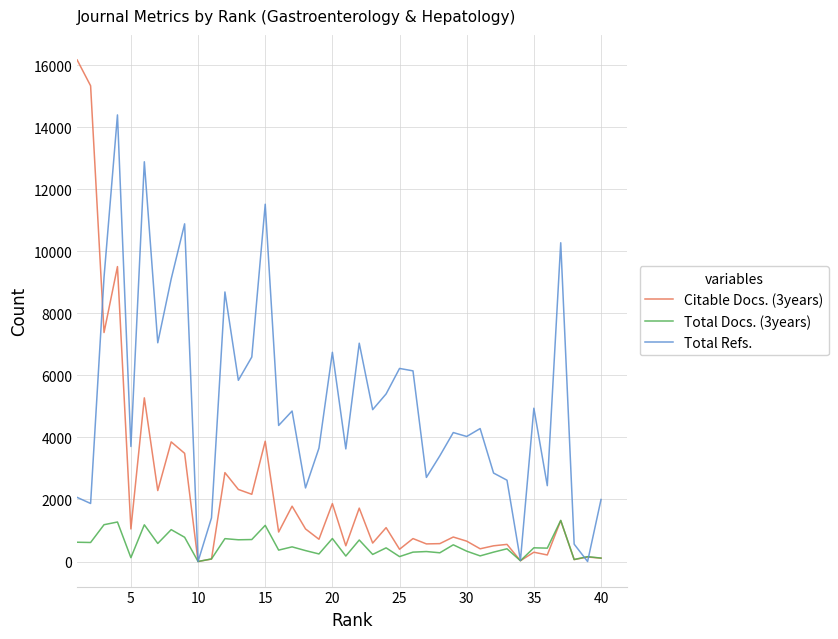

True or false: Citable Docs. (3years) and Total Refs. intersect in this chart.

True